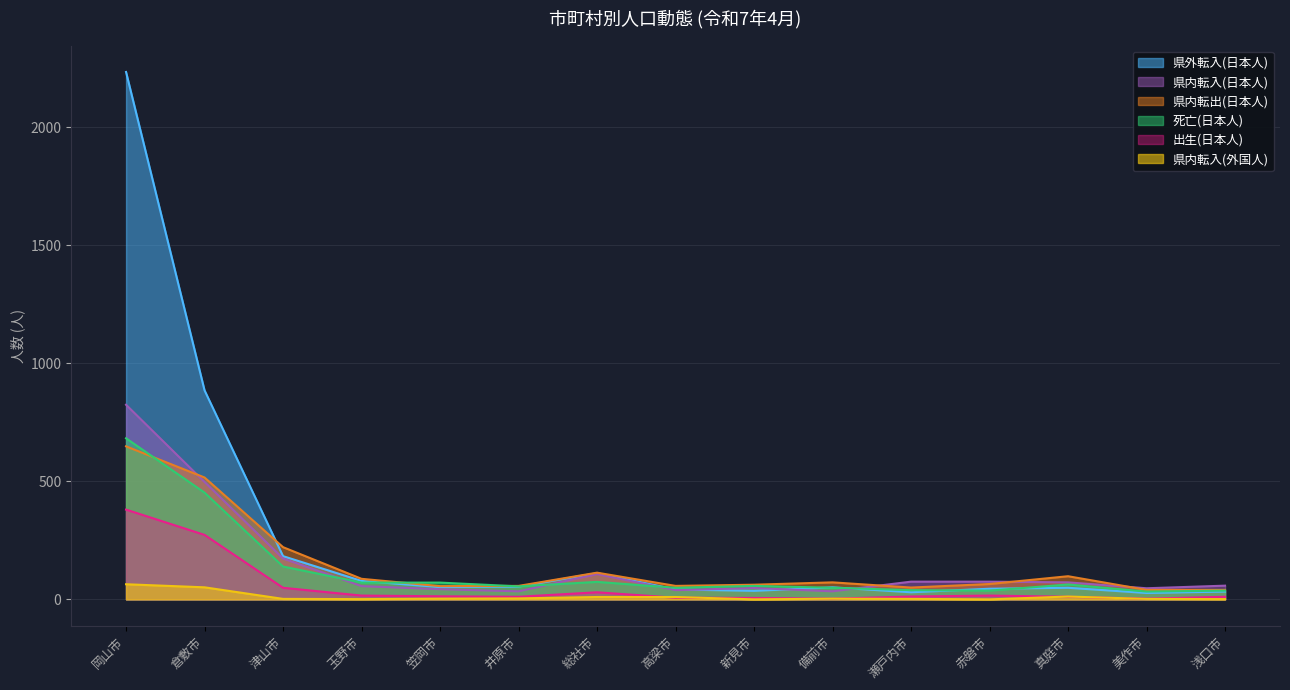

What are all the series names shown in the legend?

県外転入(日本人), 県内転入(日本人), 県内転出(日本人), 死亡(日本人), 出生(日本人), 県内転入(外国人)